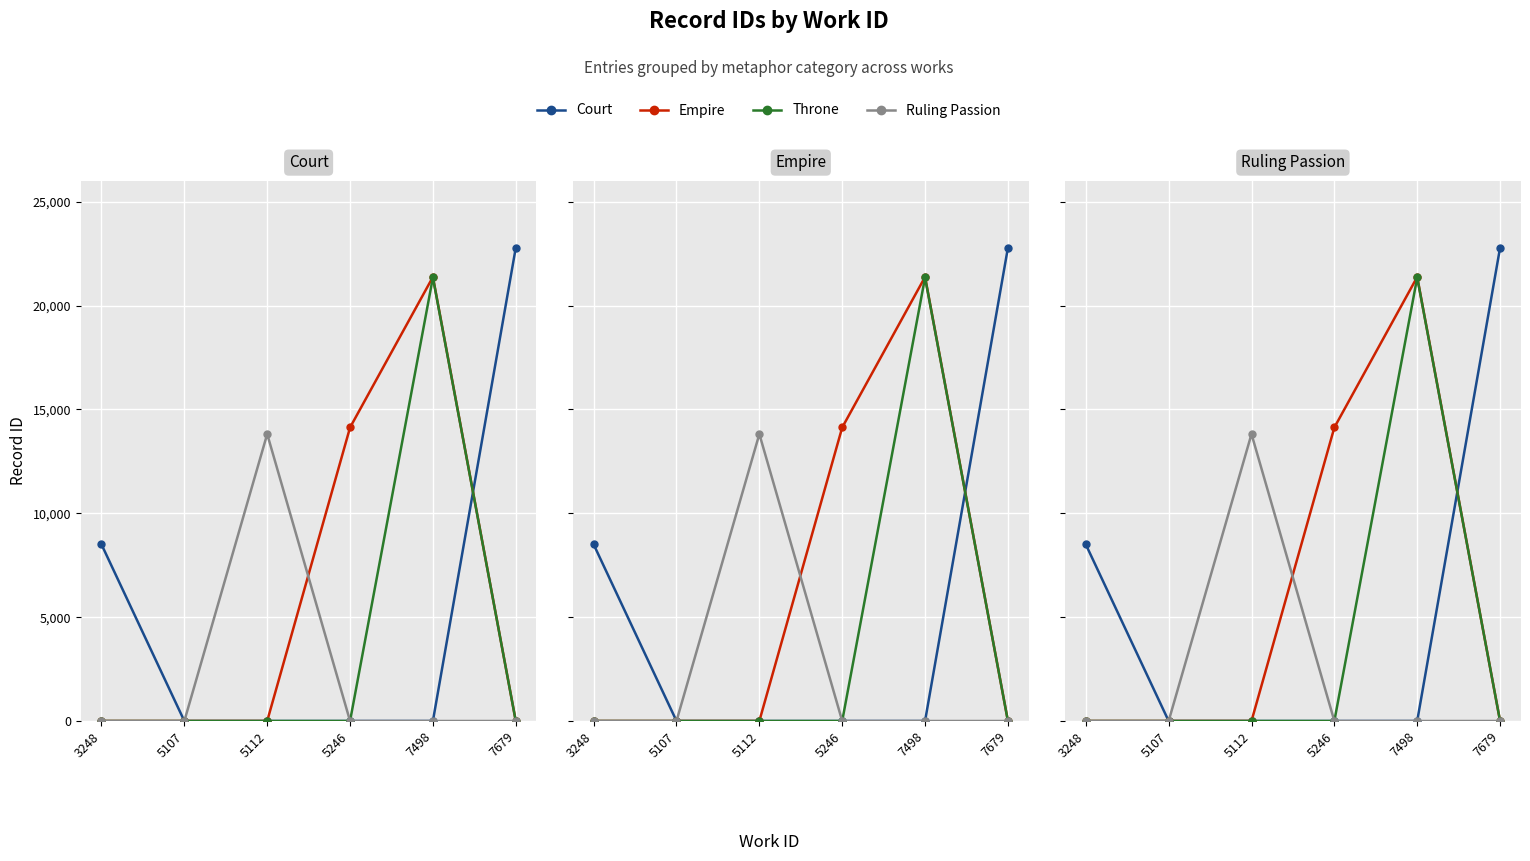

What are all the series names shown in the legend?

Court, Empire, Throne, Ruling Passion